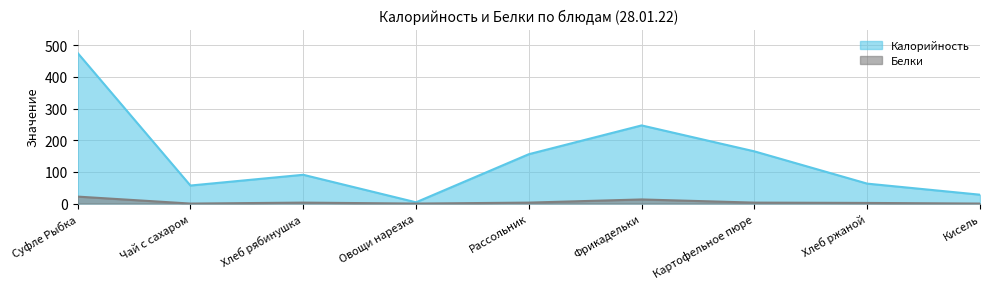

At which category does Белки reach its first local peak?

Хлеб рябинушка